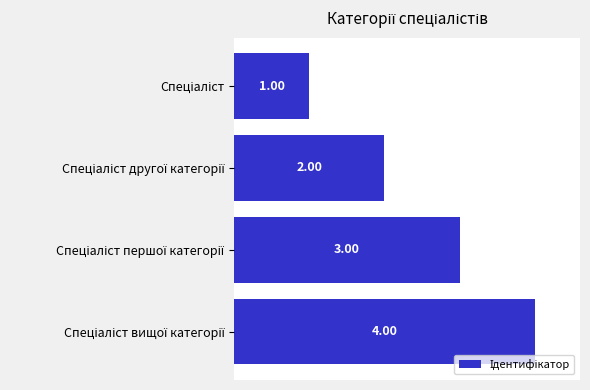

What is the difference between the maximum and minimum values?

3